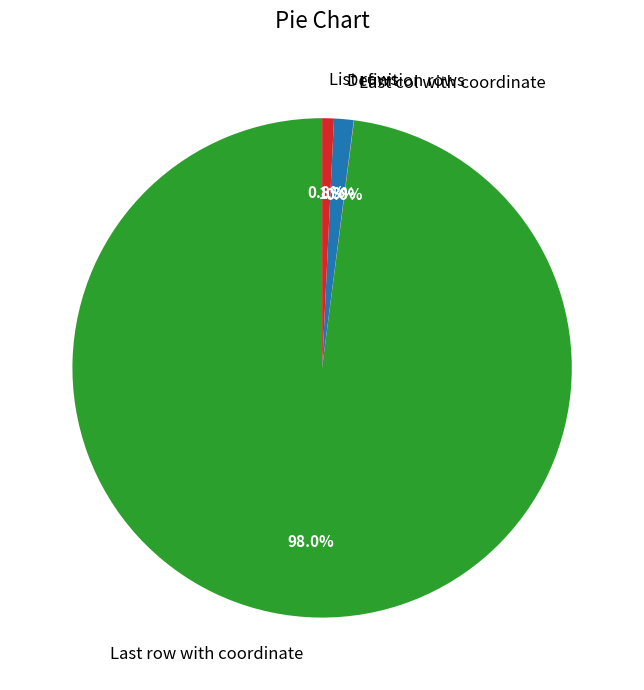

Is there a majority slice in this chart?

Yes